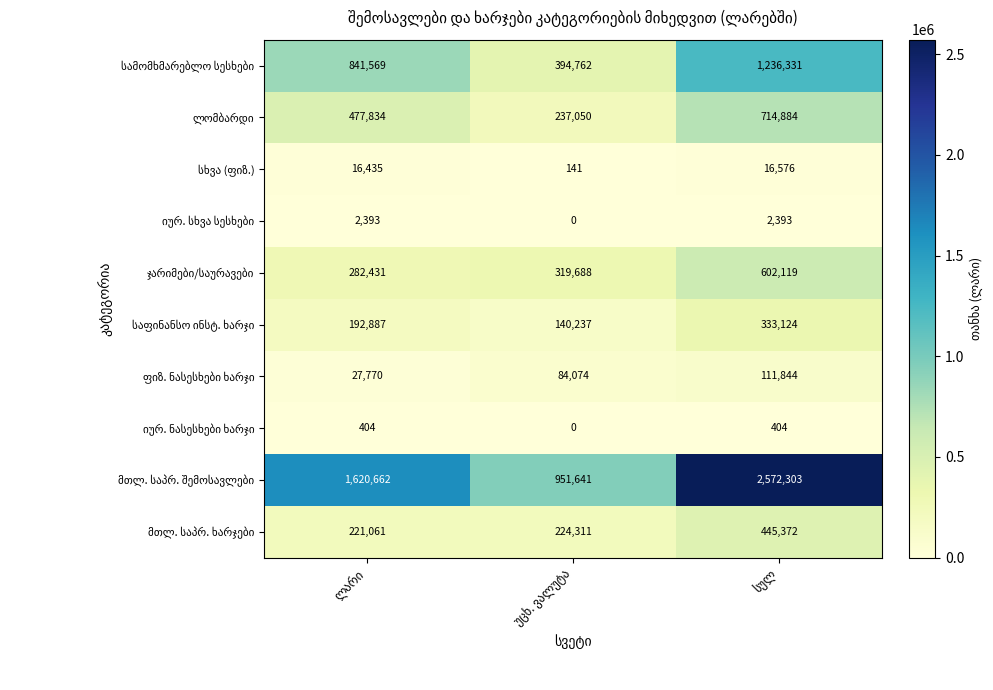

Count the number of data series in this chart.

10